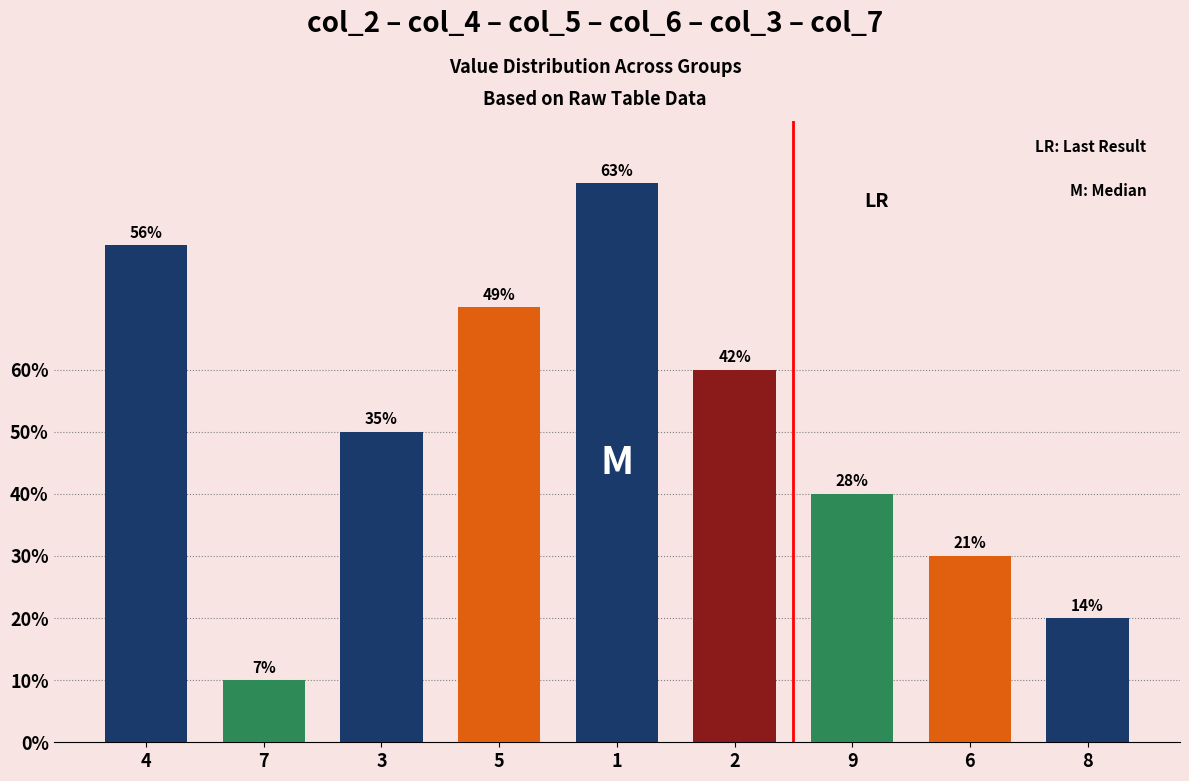

Approximately how many times larger is the value at 3 compared to 2?

0.8